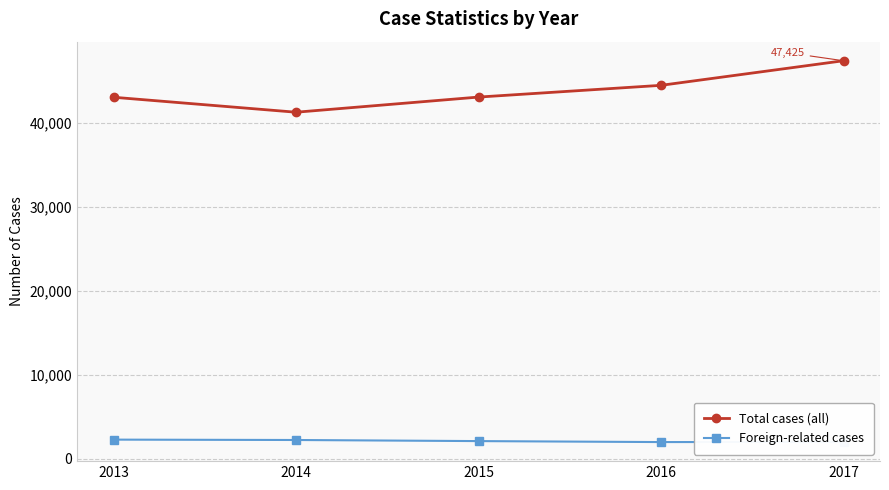

Which series has the widest spread of values?

Total cases (all)